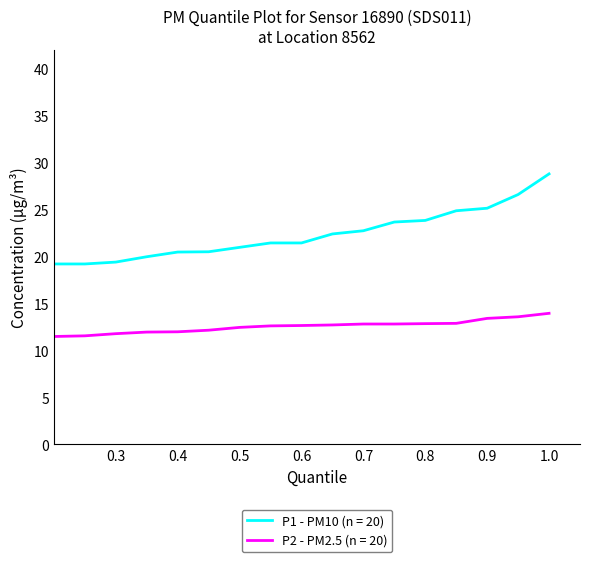

Which series has the widest spread of values?

P1 - PM10 (n = 20)